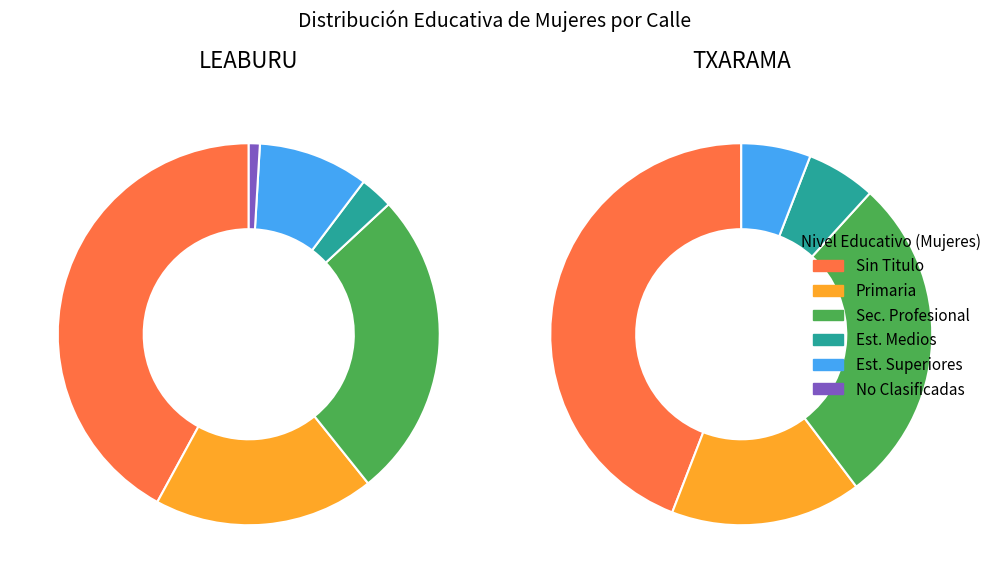

True or false: LEABURU (1130) accounts for 58% of the total.

True